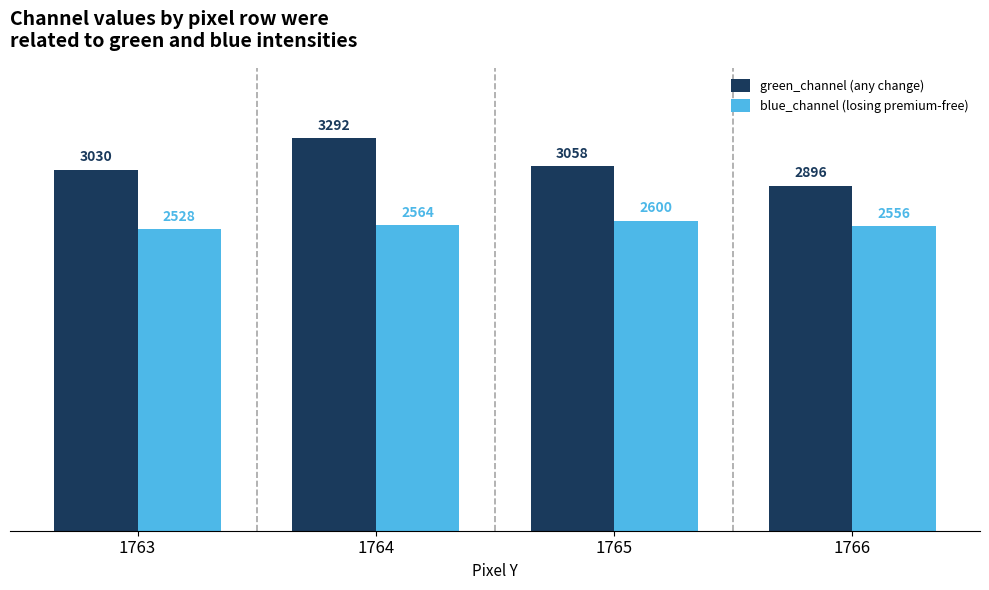

How many data points in blue_channel (losing premium-free) are less than 2564?

2